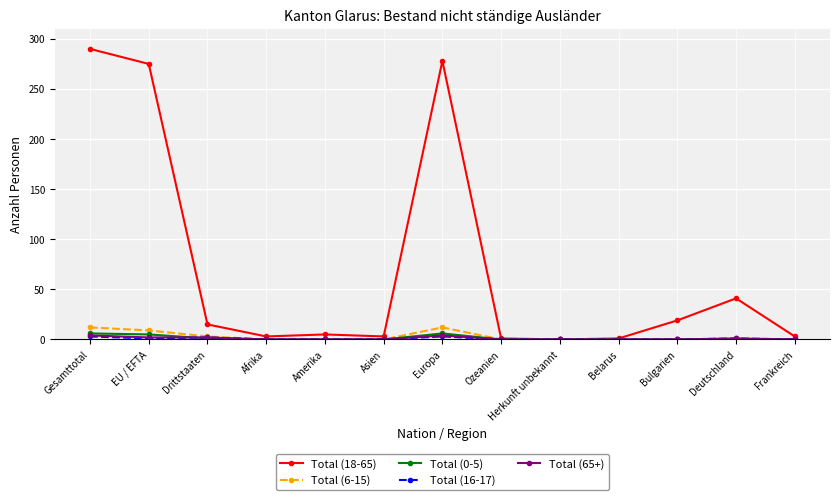

Is it true that Total (65+) equals 2 at EU / EFTA?

True